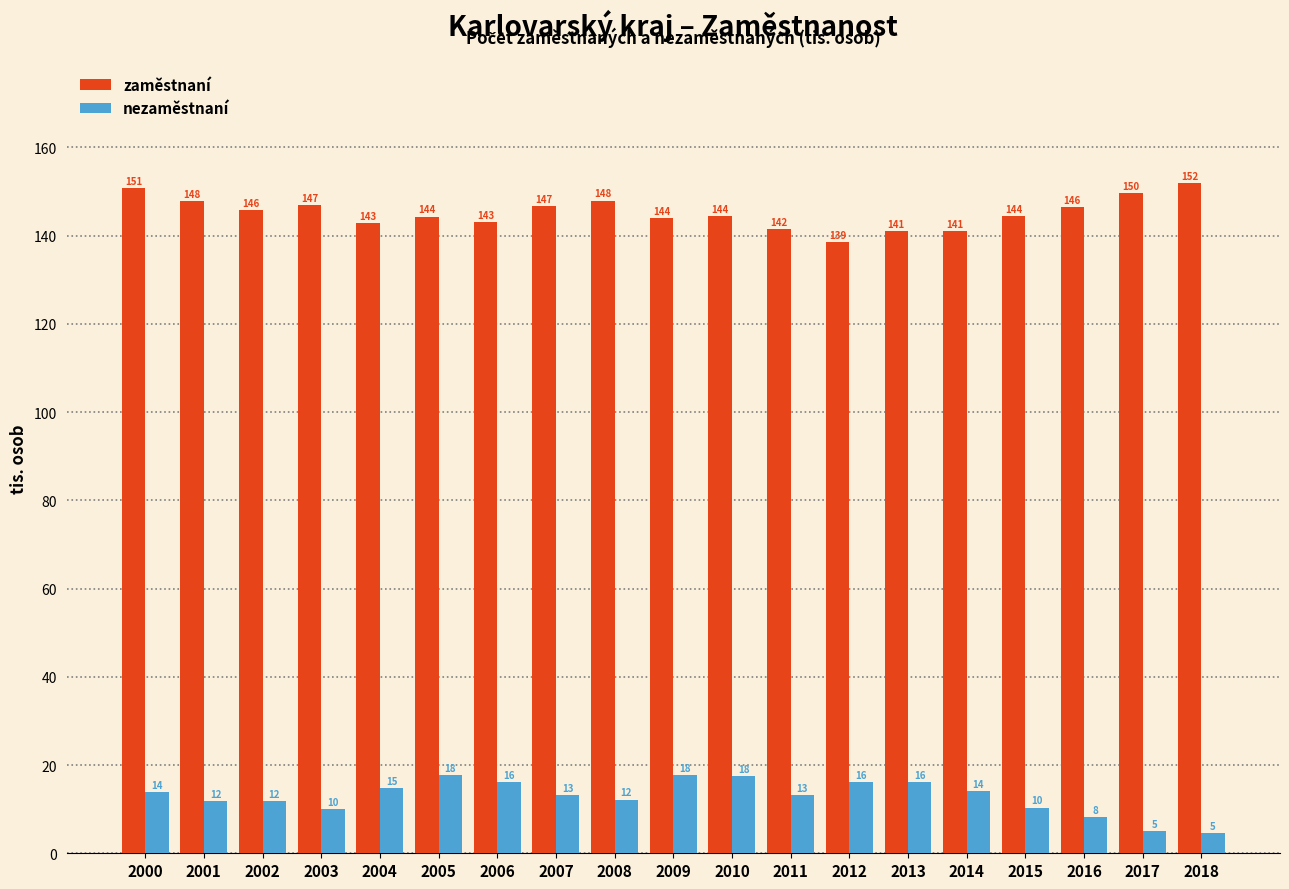

Between 2004 and 2010, which series saw the biggest shift?

nezaměstnaní